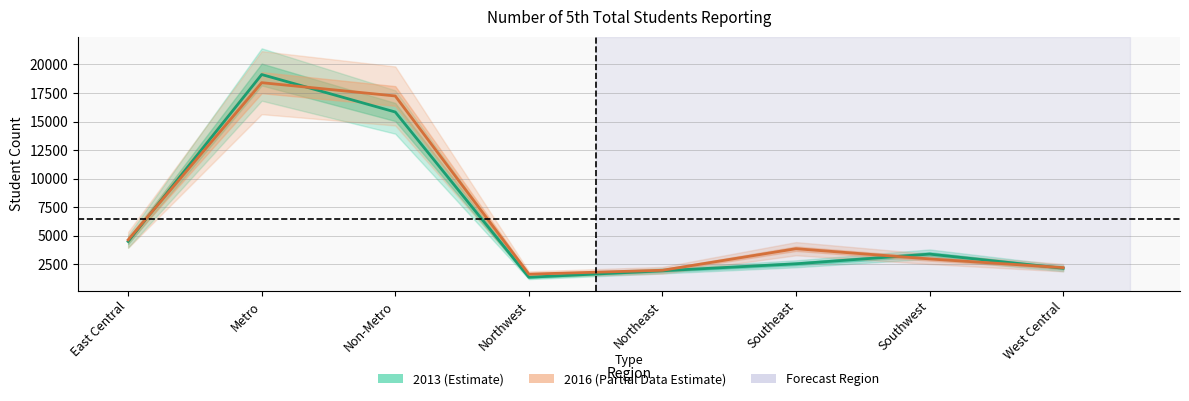

After their last crossing, which series has the higher values: 2013 (Estimate) or 2016 (Partial Data Estimate)?

2016 (Partial Data Estimate)